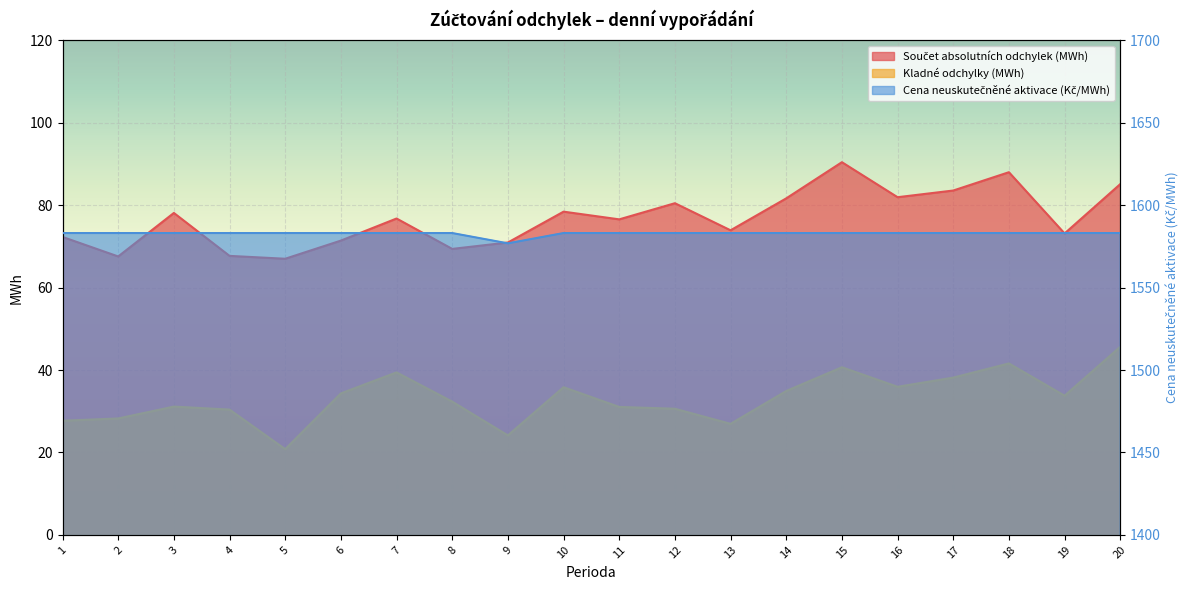

Where does the Kladné odchylky (MWh) series first go above 33?

6